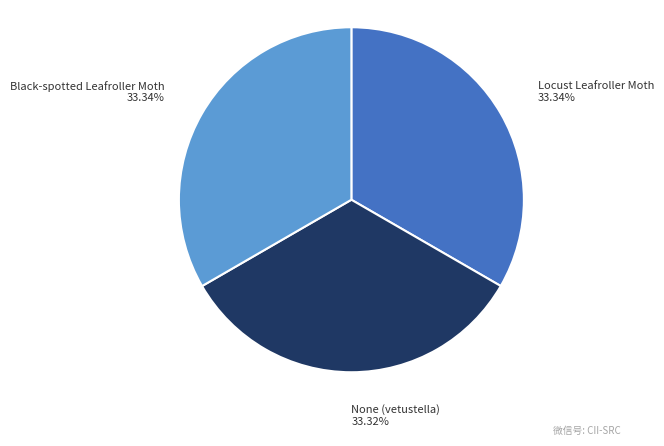

True or false: None (vetustella) accounts for 42% of the total.

False